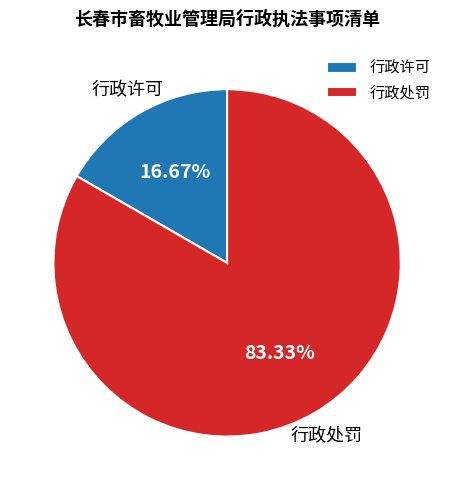

Which has a higher value, 行政处罚 or 行政许可?

行政处罚